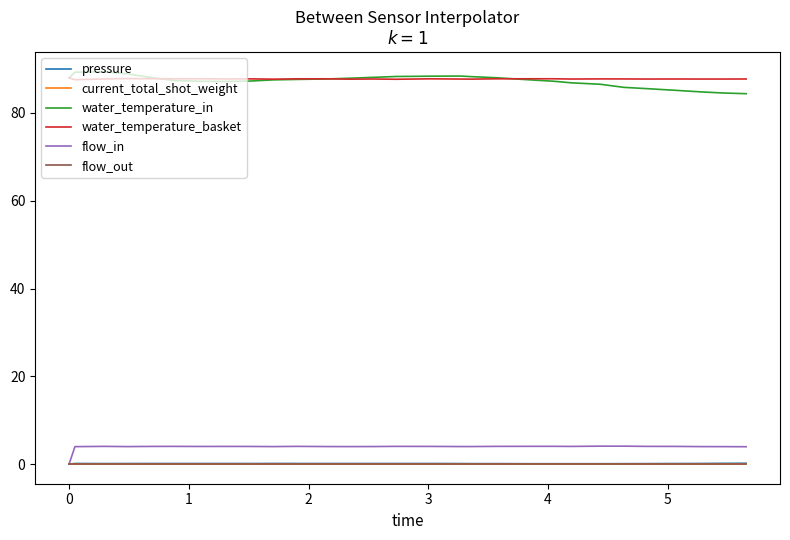

True or false: current_total_shot_weight and flow_out intersect in this chart.

False